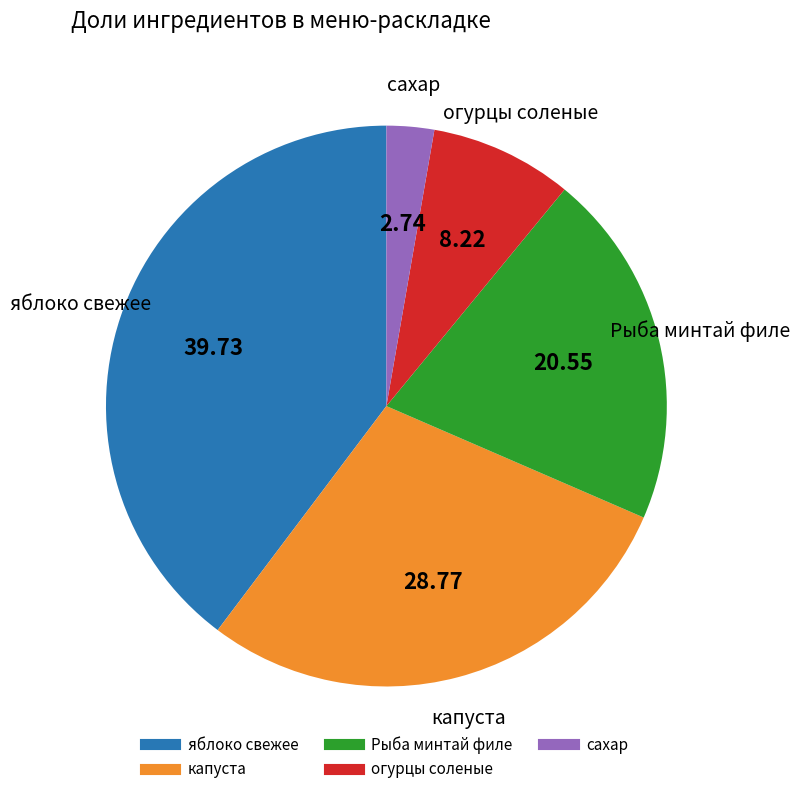

Which slice is the smallest?

сахар